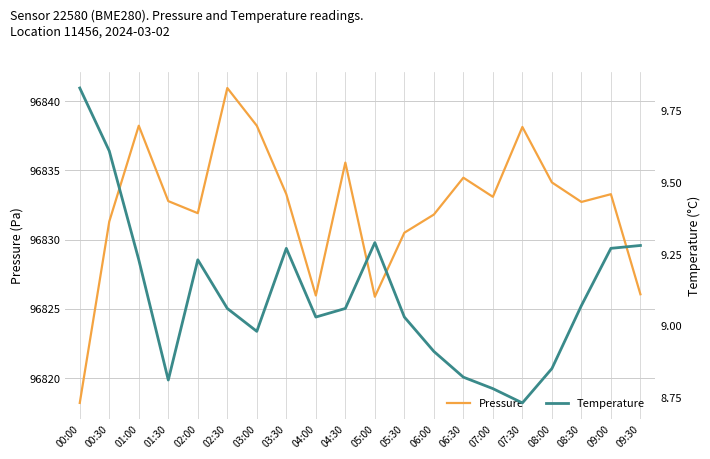

What is the label of the 12th point from the right?

04:00